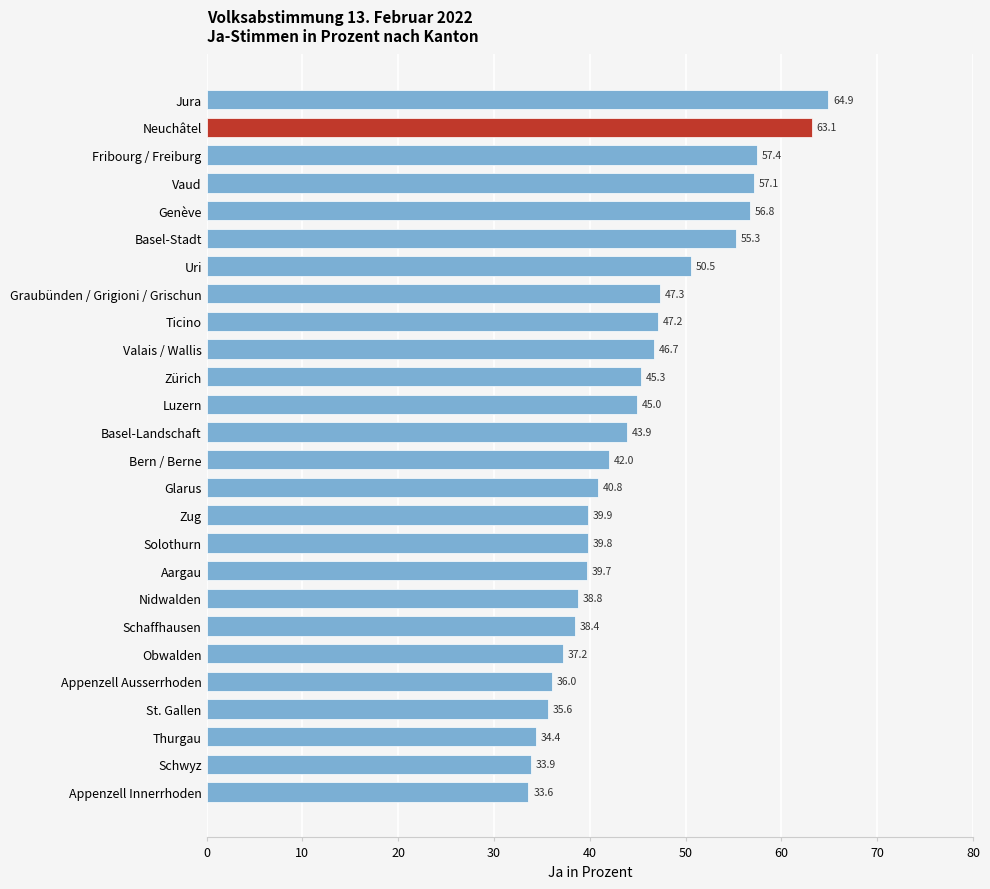

What is the greatest value displayed?

64.9